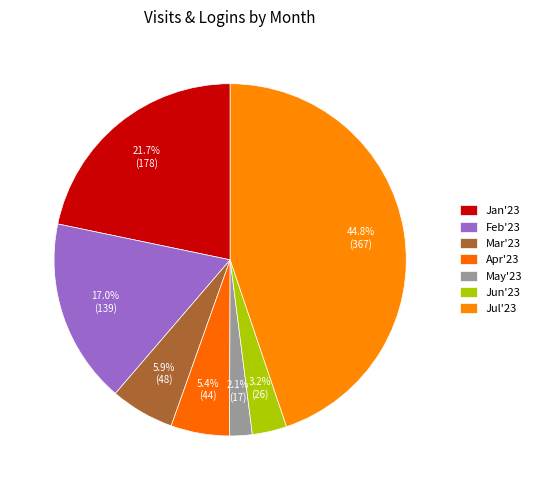

Is it true that Feb'23 is 17% of the pie?

True